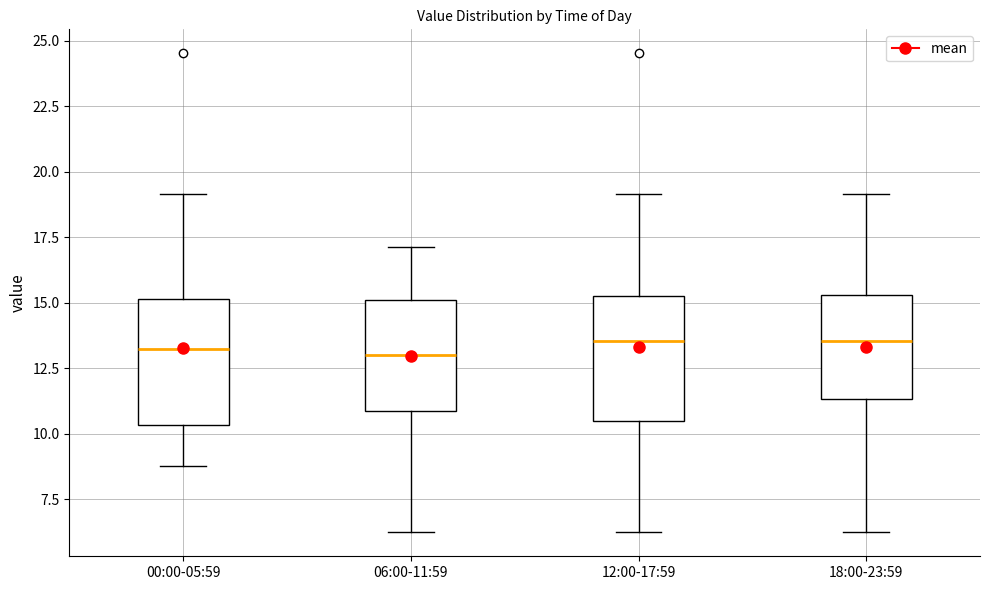

Where is the lower edge of the box for 18:00-23:59 on the y-axis? The values are not printed on the chart, so give them approximately, as read against the axis.

11.5